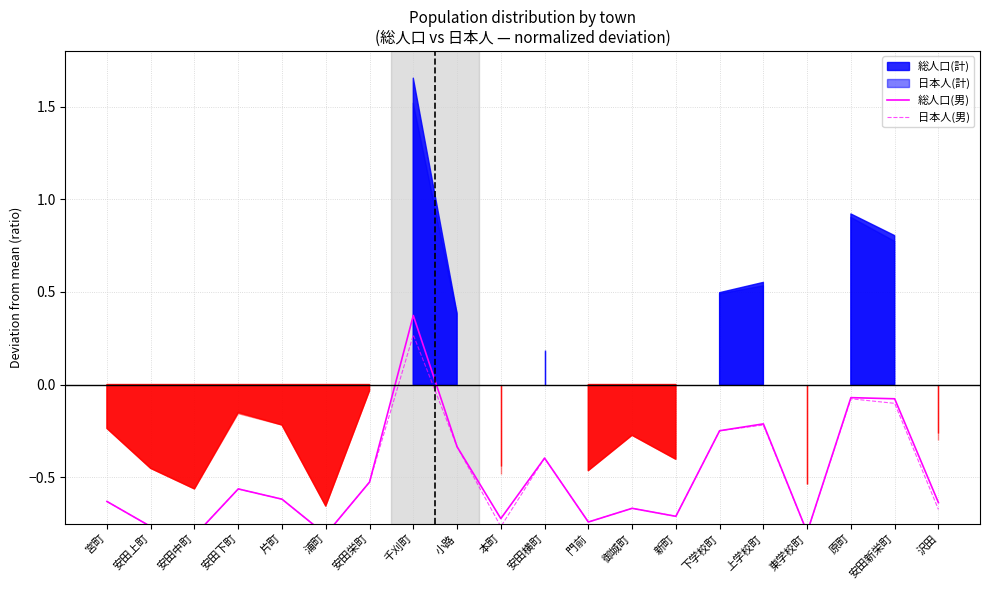

Reading left to right, transcribe all the data shown in this chart.

総人口(男): 宮町=-0.6	安田上町=-0.8	安田中町=-0.8	安田下町=-0.6	片町=-0.6	浦町=-0.8	安田栄町=-0.5	千刈町=0.4	小路=-0.3	本町=-0.7	安田横町=-0.4	門前=-0.7	御城町=-0.7	新町=-0.7	下学校町=-0.2	上学校町=-0.2	東学校町=-0.8	原町=-0.1	安田新栄町=-0.1	沢田=-0.6
日本人(男): 宮町=-0.6	安田上町=-0.8	安田中町=-0.8	安田下町=-0.6	片町=-0.6	浦町=-0.8	安田栄町=-0.5	千刈町=0.3	小路=-0.3	本町=-0.8	安田横町=-0.4	門前=-0.7	御城町=-0.7	新町=-0.7	下学校町=-0.2	上学校町=-0.2	東学校町=-0.8	原町=-0.1	安田新栄町=-0.1	沢田=-0.7